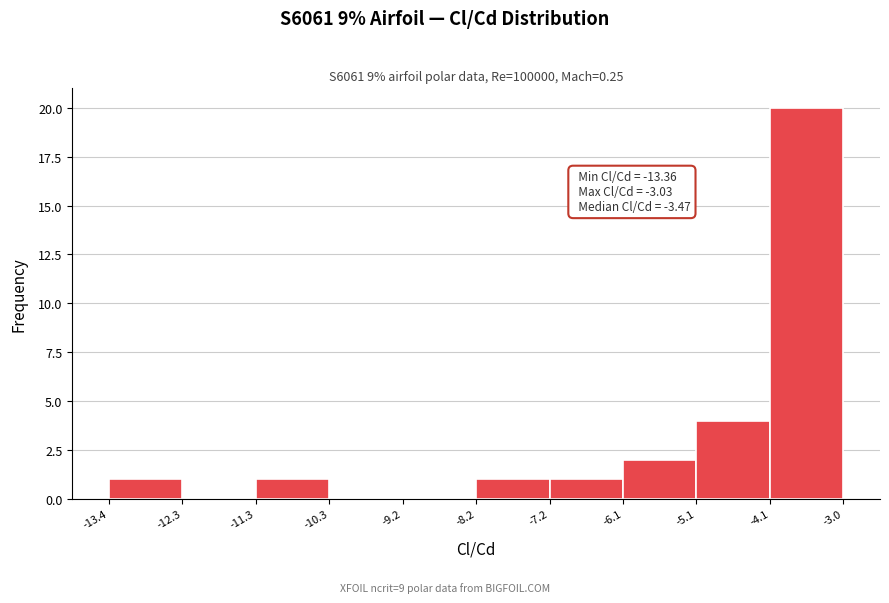

Over which range of the x-axis is the bar tallest?

-4.1 to -3.0